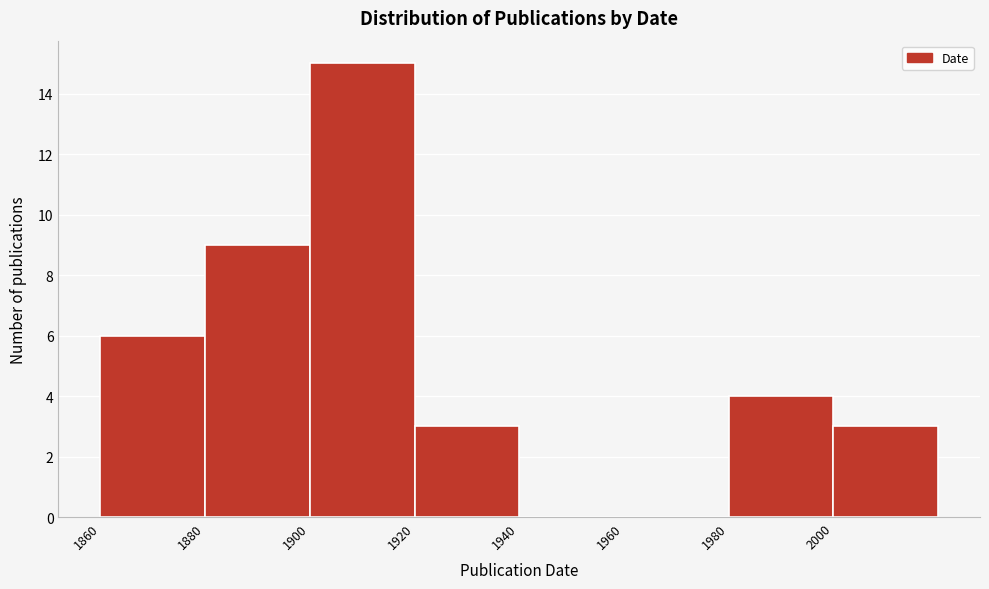

Reading left to right, transcribe this chart: for each bar, give the range it covers on the x-axis and its height. The values are not printed on the chart, so give them approximately, as read against the axis.

1860 to 1880: 6
1880 to 1900: 9
1900 to 1920: 15
1920 to 1940: 3
1940 to 1960: 0
1960 to 1980: 0
1980 to 2000: 4
2000 to 2020: 3